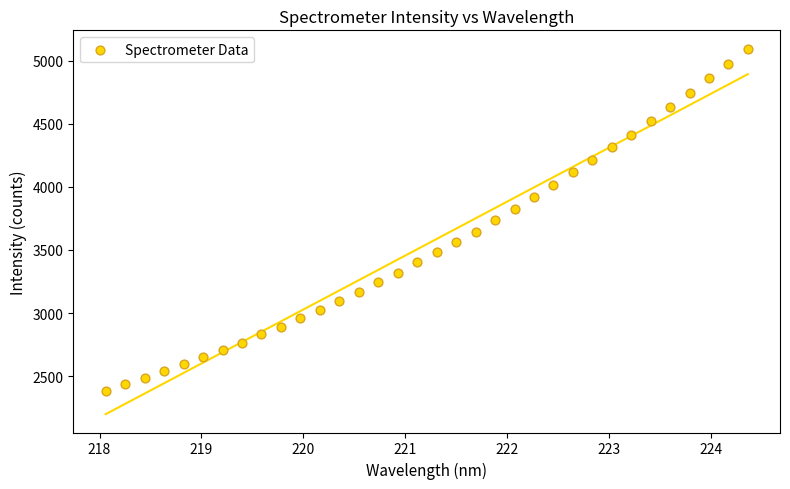

What is the range of Y values (max minus min)?

2708.5